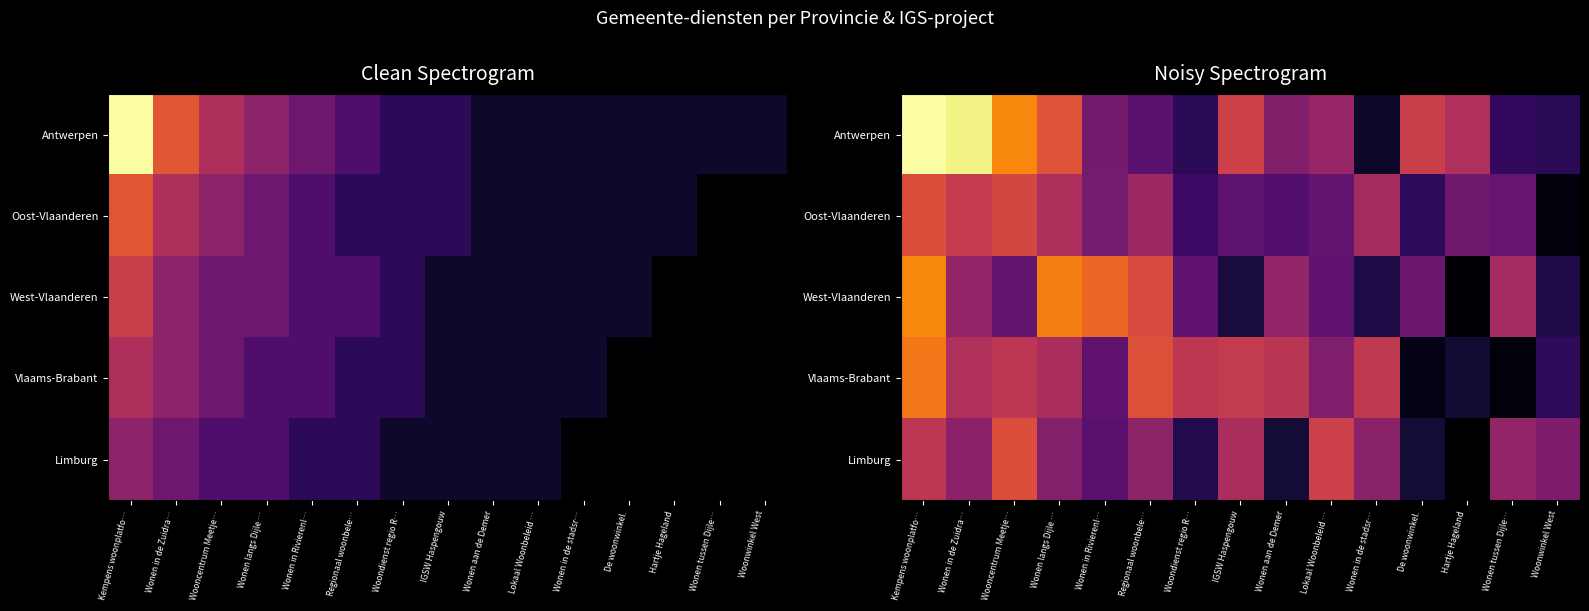

What is the approximate value of West-Vlaanderen at De woonwinkel.?

4.9